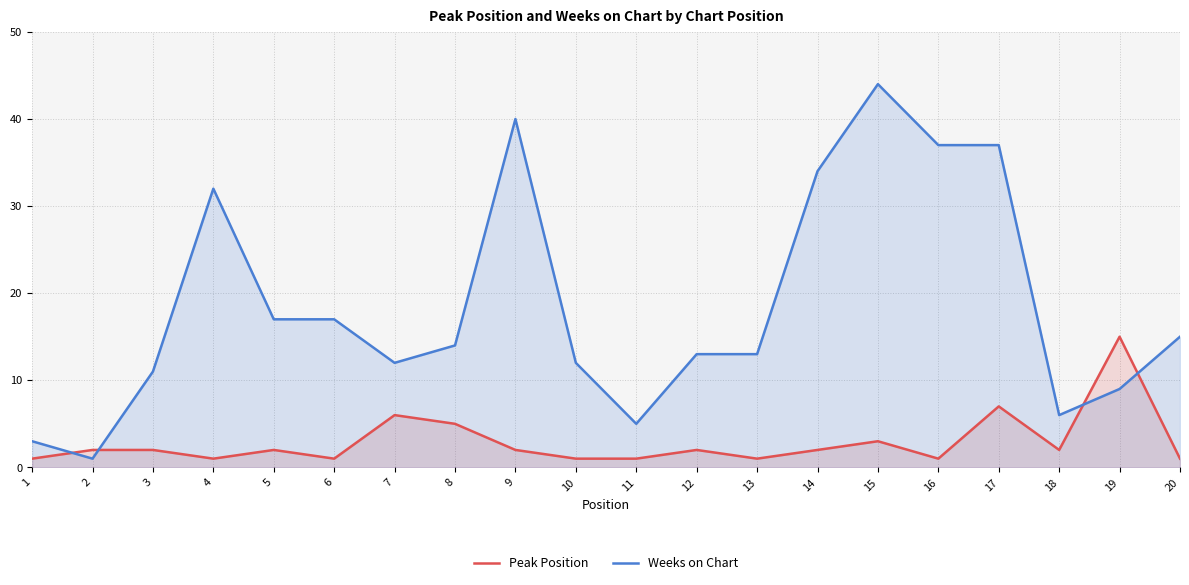

The value of Weeks on Chart at 20 is 25. True or false?

False